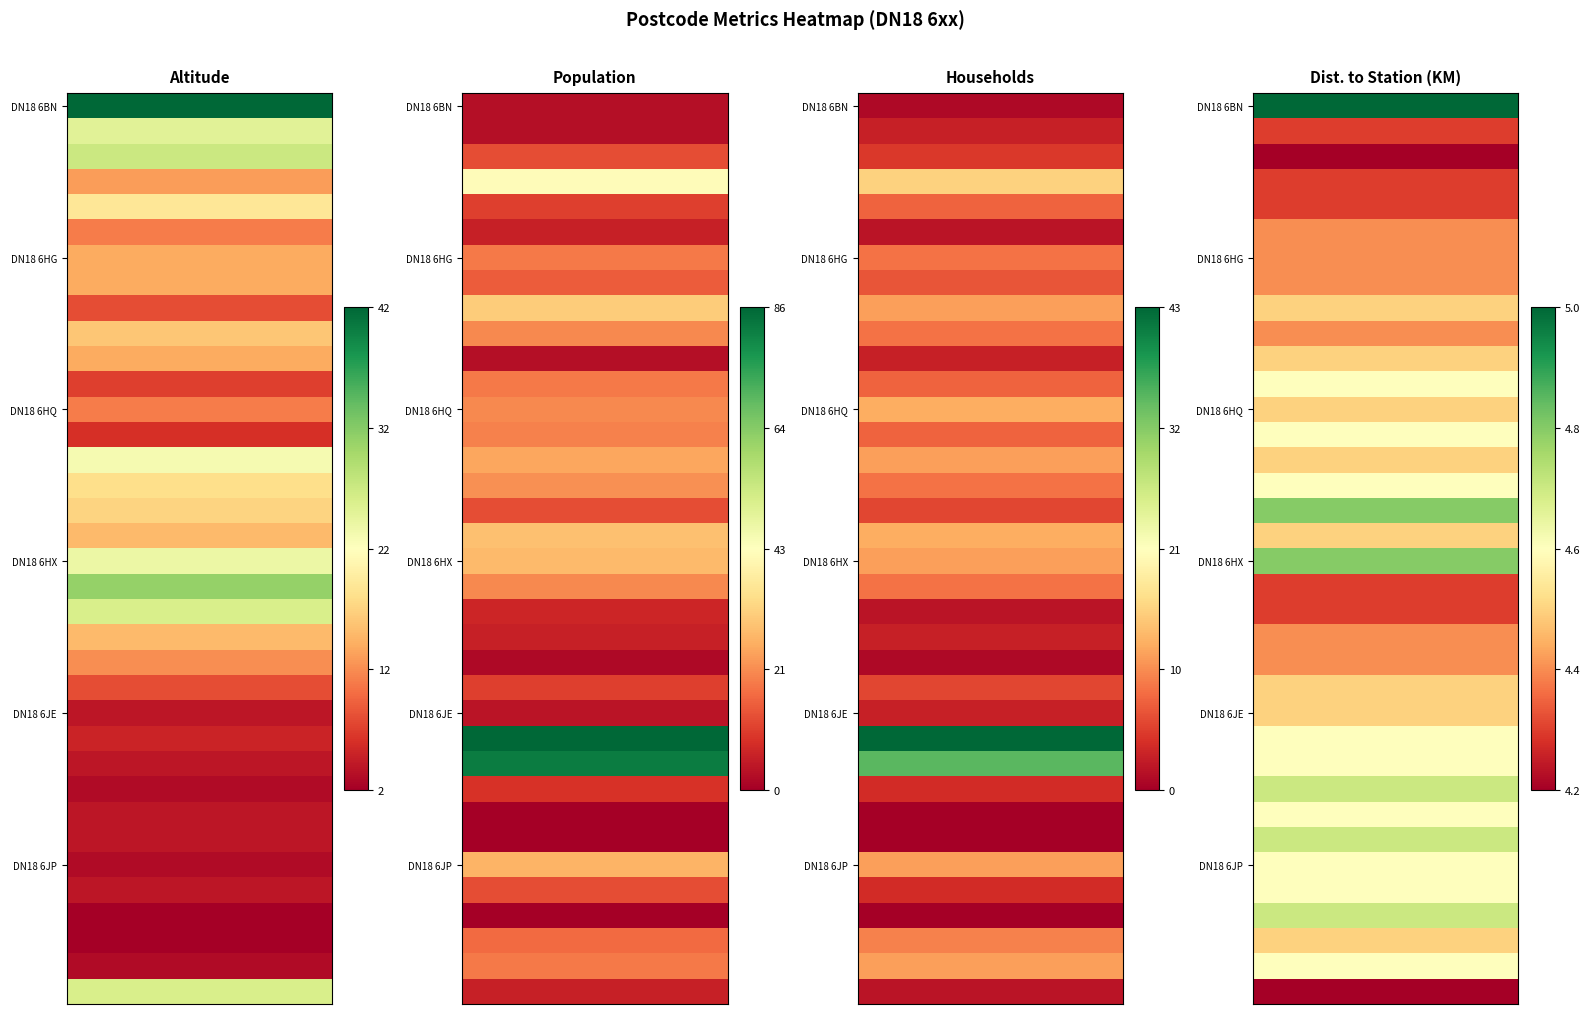

Rank the series at DN18 6HR from highest to lowest value.

Population, Households, Altitude, Distance To Station (KM)